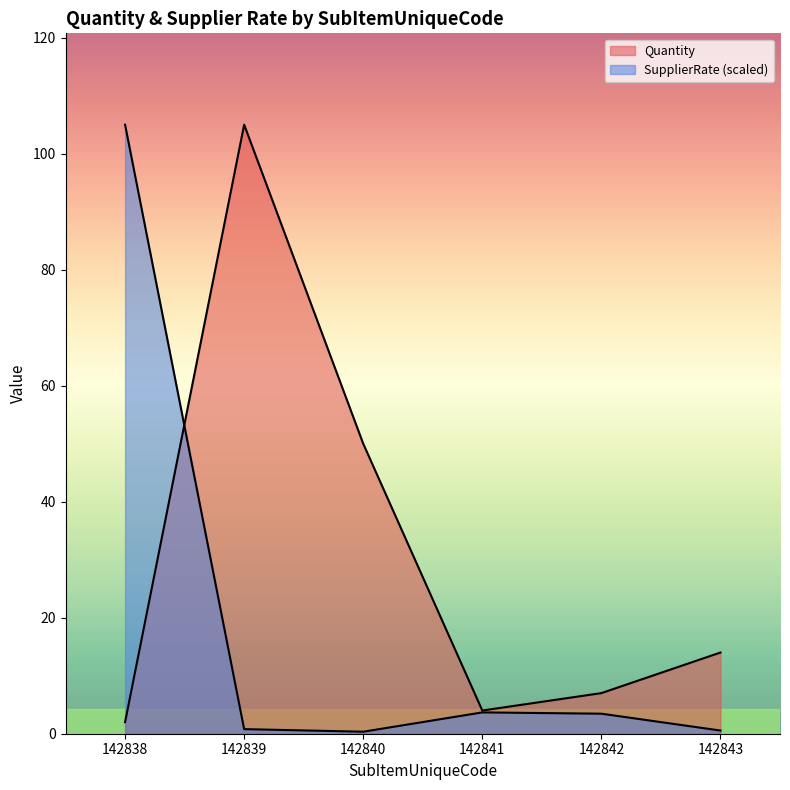

After their last crossing, which series has the higher values: SupplierRate or Quantity?

Quantity